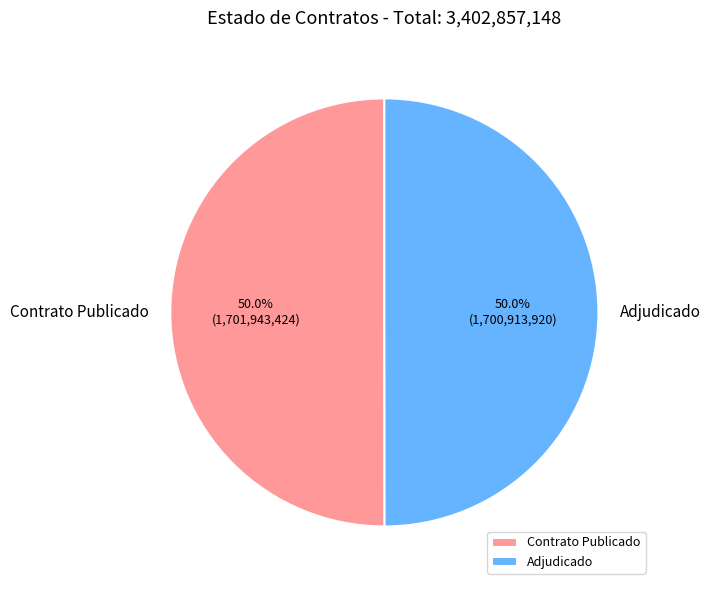

What portion of the pie excludes Adjudicado?

50.0%